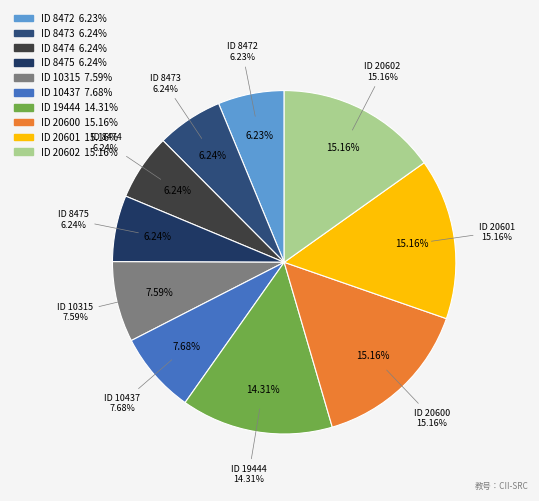

Count the number of slices in the pie.

10